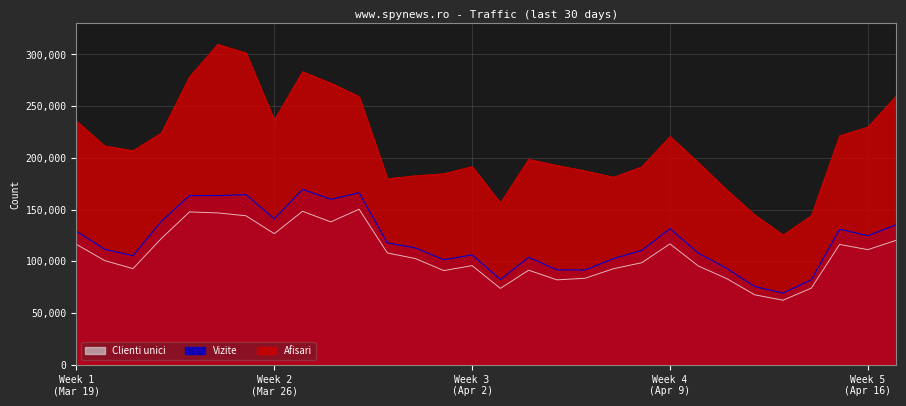

What is the label of the 1st point from the right?

2024.4.17